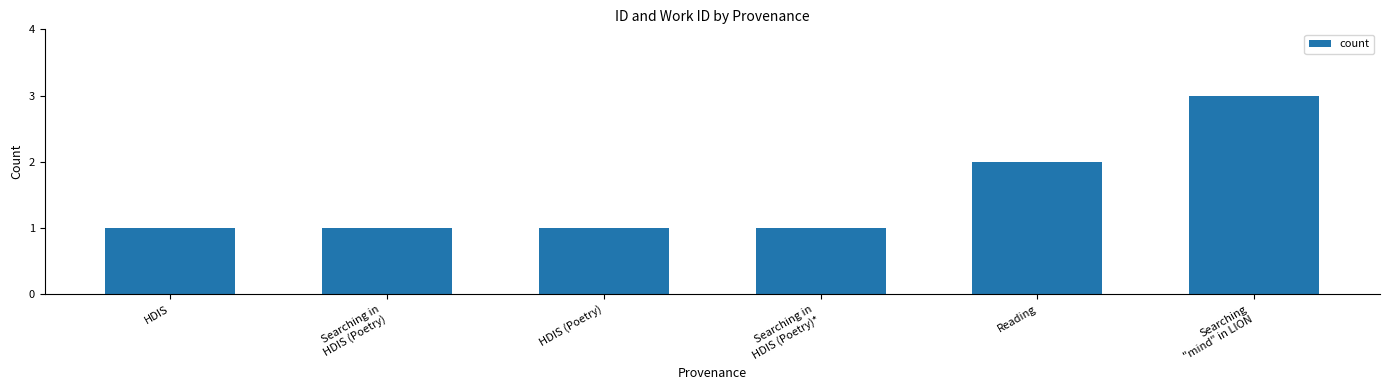

Reading left to right, what are all the values shown in this chart?

HDIS=1	Searching in
HDIS (Poetry)=1	HDIS (Poetry)=1	Searching in
HDIS (Poetry)*=1	Reading=2	Searching
"mind" in LION=3